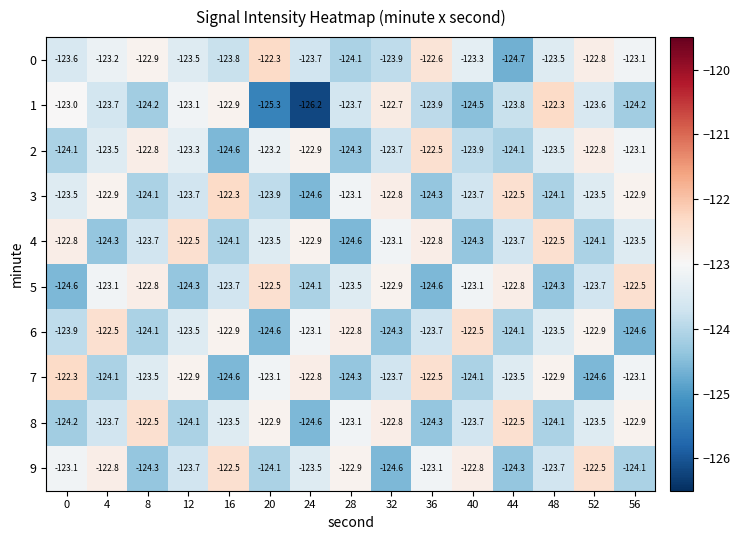

What is the average value of the 9 series?

-123.5